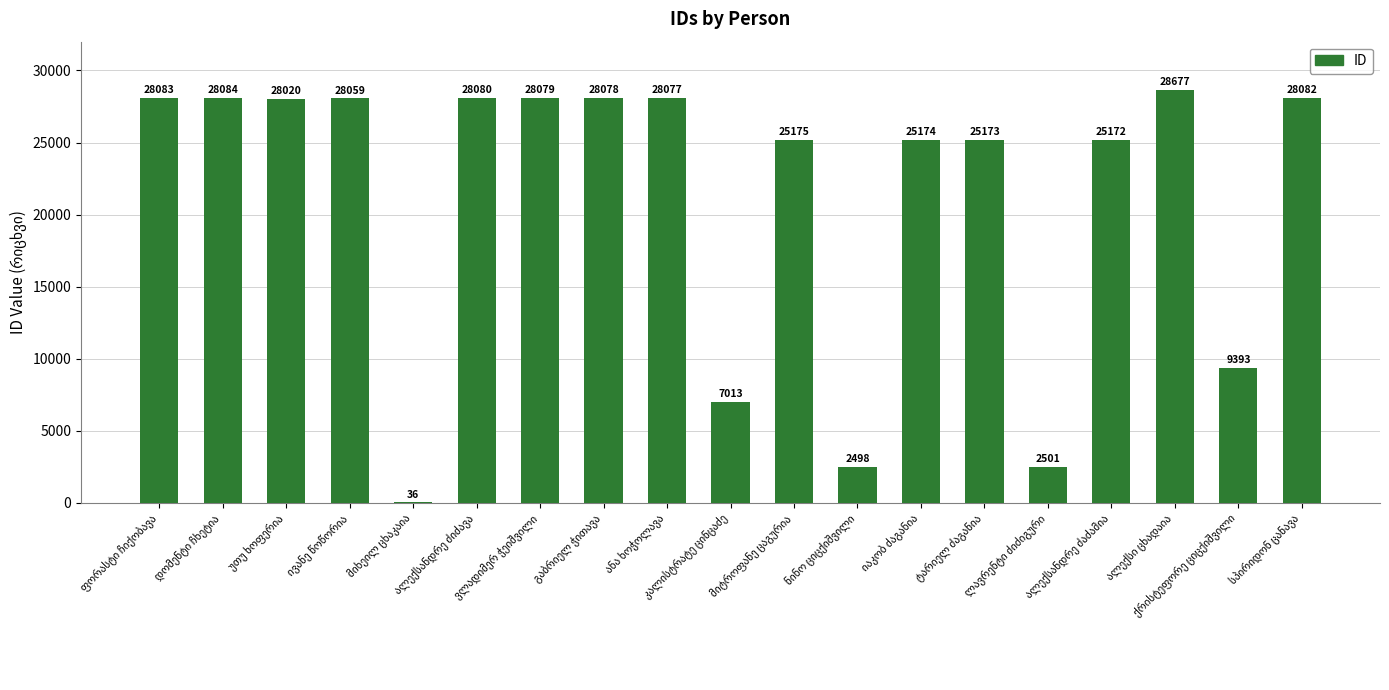

What is the maximum value shown in the chart?

28677